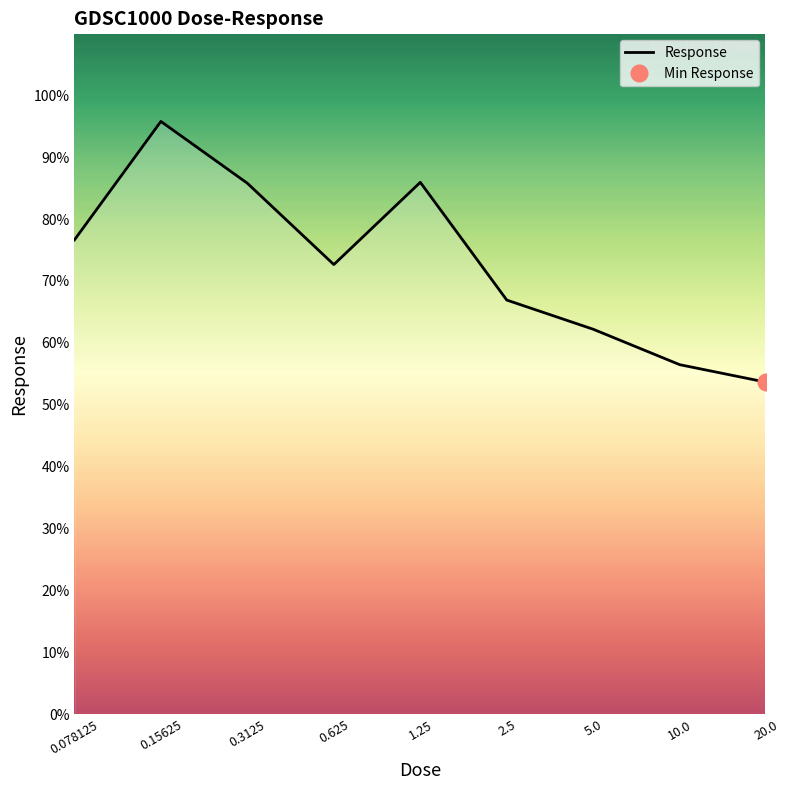

What is the value of the 2nd point from the left?

95.8